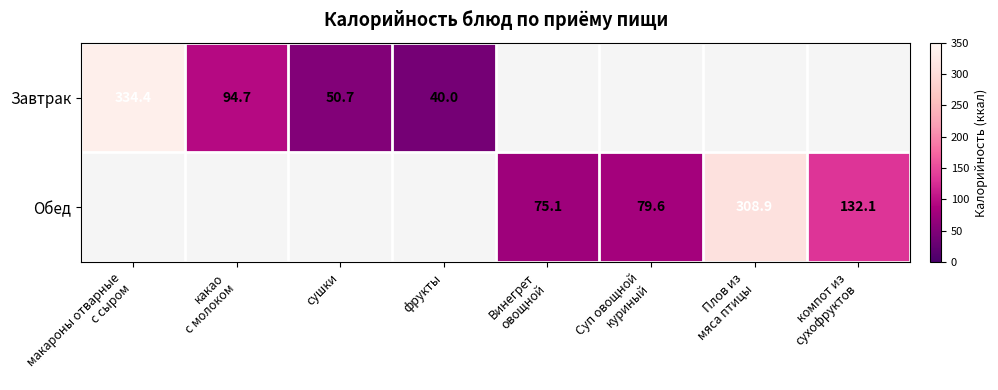

How many values in Обед are above zero?

4